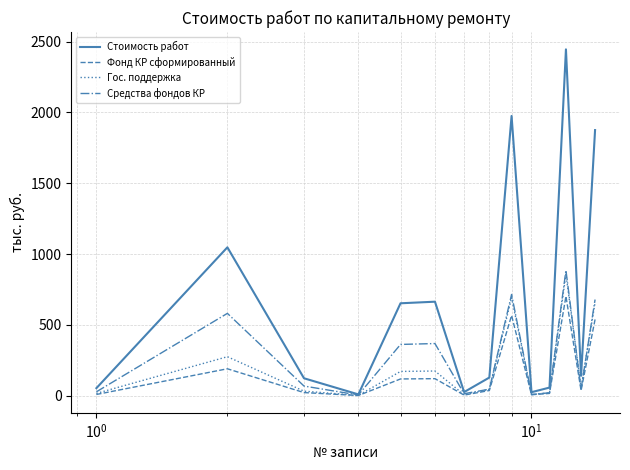

What is the maximum value shown in the chart?

2445.5